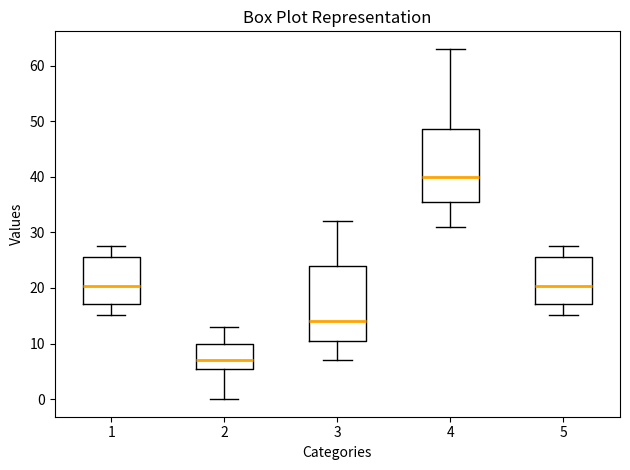

Reading left to right, read every box against the y-axis: the position of its median line, the range the box covers, and the ends of its whiskers. The values are not printed on the chart, so give them approximately, as read against the axis.

1: median 20, box 17 to 26, whiskers 15 to 28
2: median 7, box 6 to 10, whiskers 0 to 13
3: median 14, box 11 to 24, whiskers 7 to 32
4: median 40, box 36 to 49, whiskers 31 to 63
5: median 20, box 17 to 26, whiskers 15 to 28